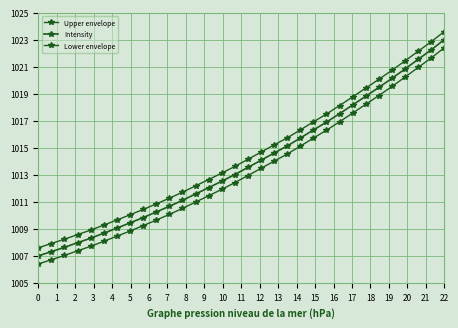

What is the difference between the maximum and second lowest values in the Upper envelope series?

15.7